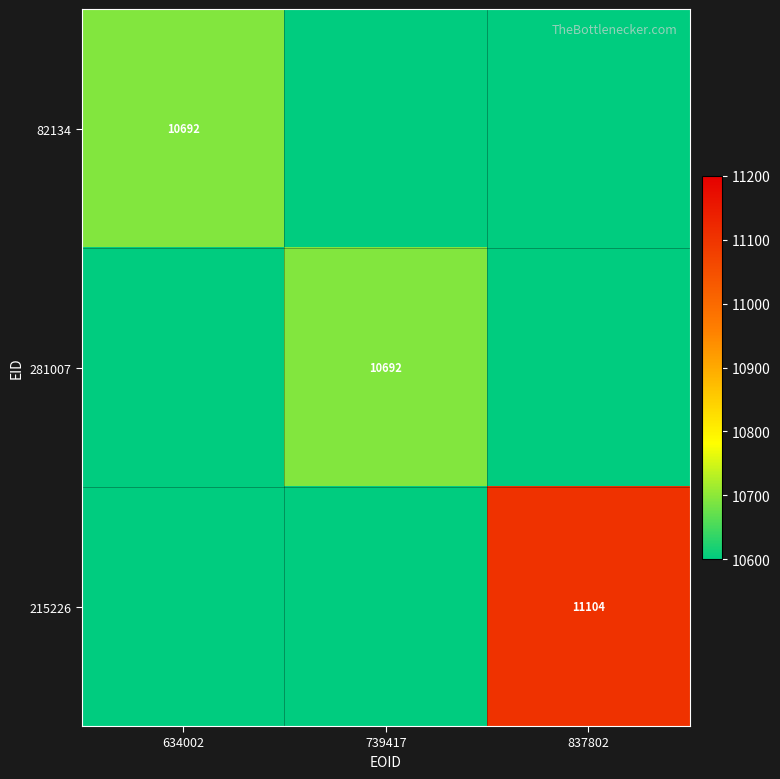

True or false: 82134 has a value of 18241 at 634002.

False